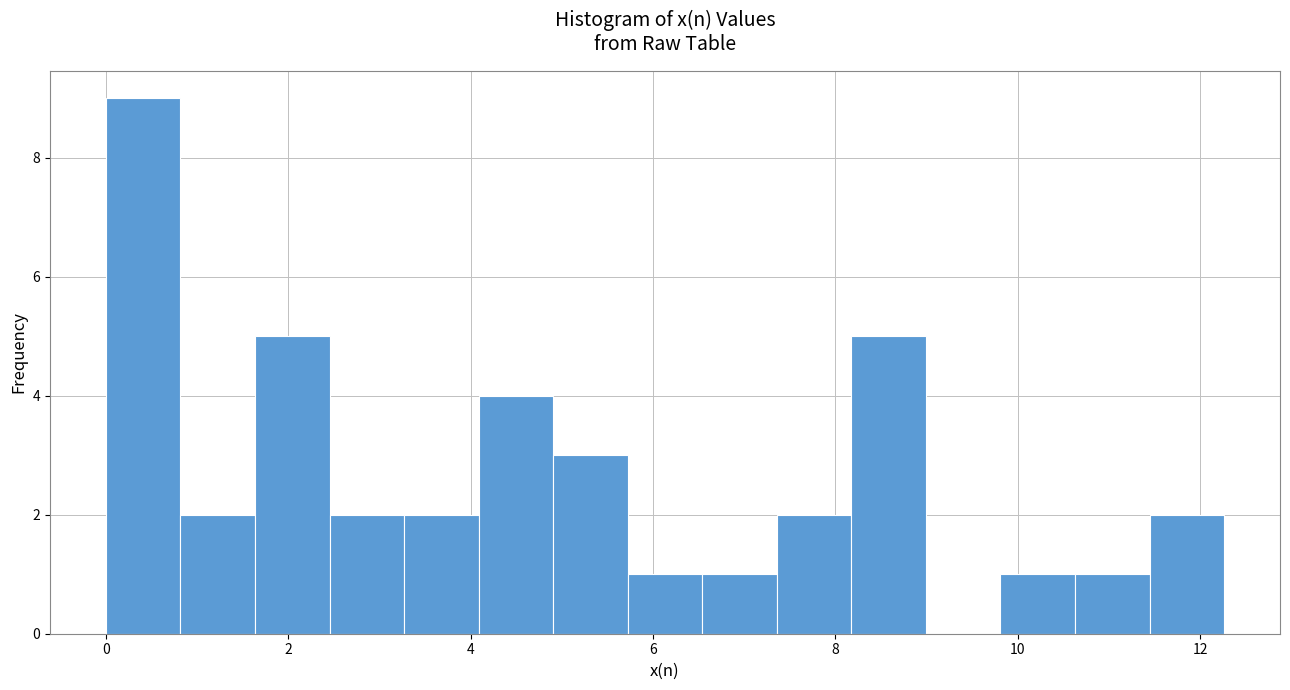

Over which range of the x-axis is the bar tallest?

0.0 to 0.8